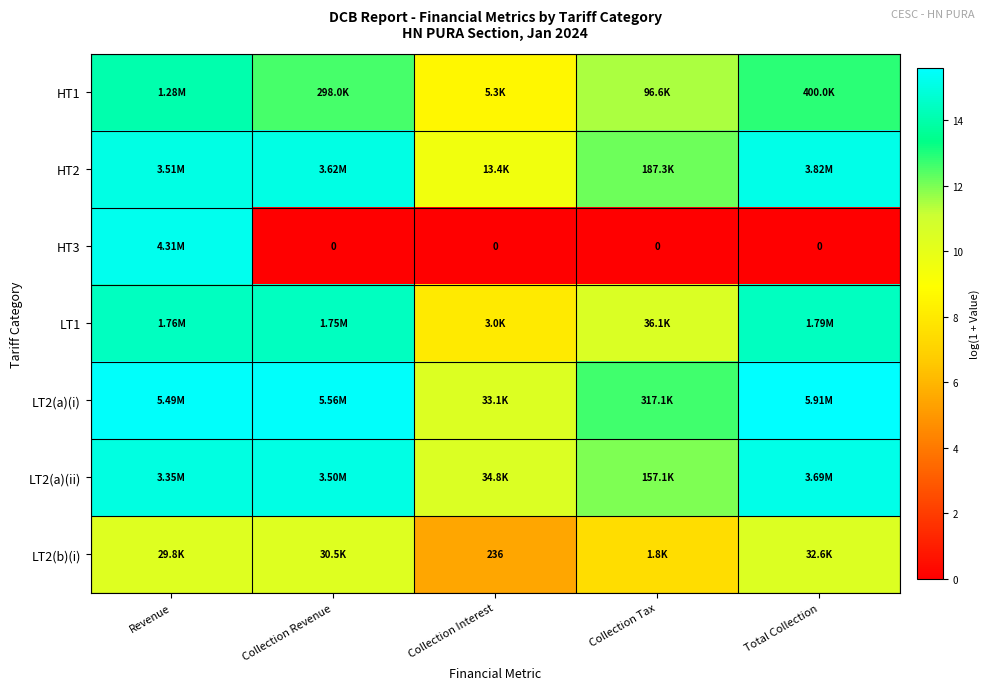

Which category has the highest value in the LT2(a)(ii) series?

Total Collection